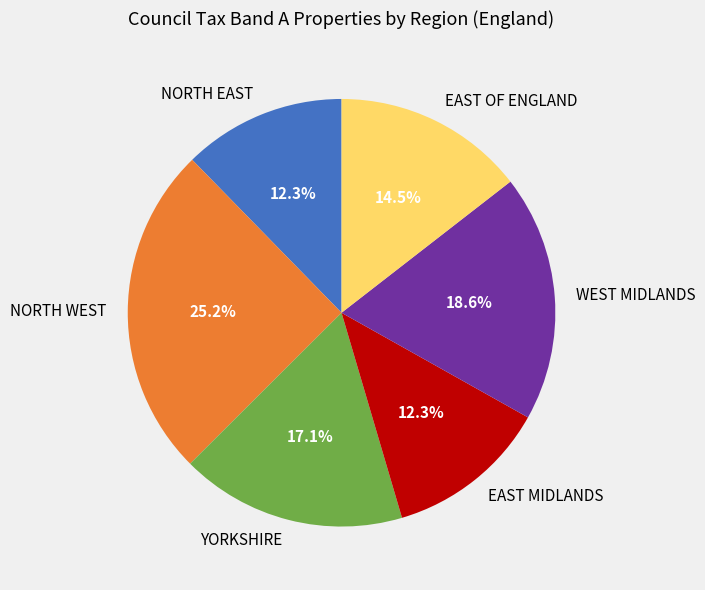

Is there a majority slice in this chart?

No